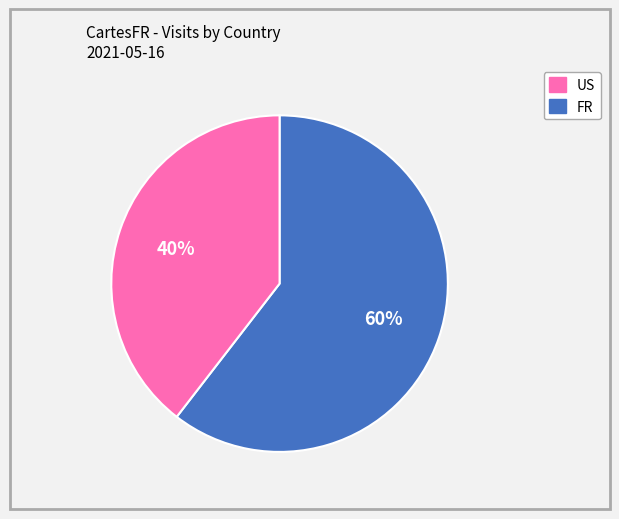

To the nearest percent, what is the average slice percentage?

50%